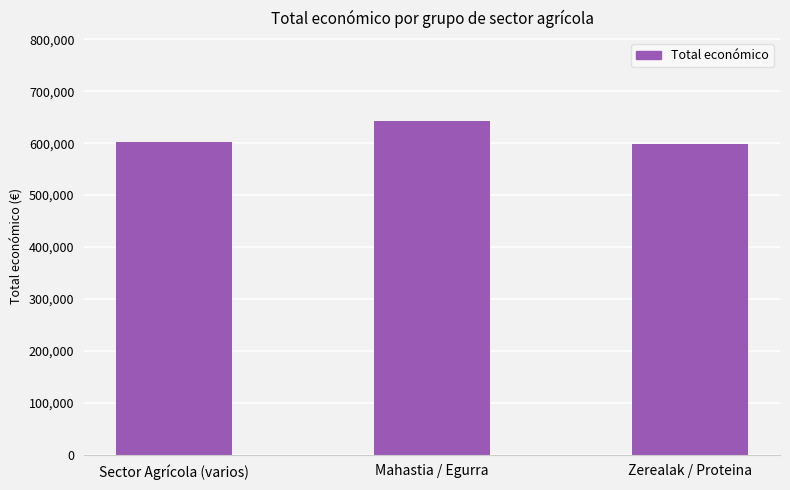

What is the change in value from Sector Agrícola (varios) to Zerealak / Proteina?

-3983